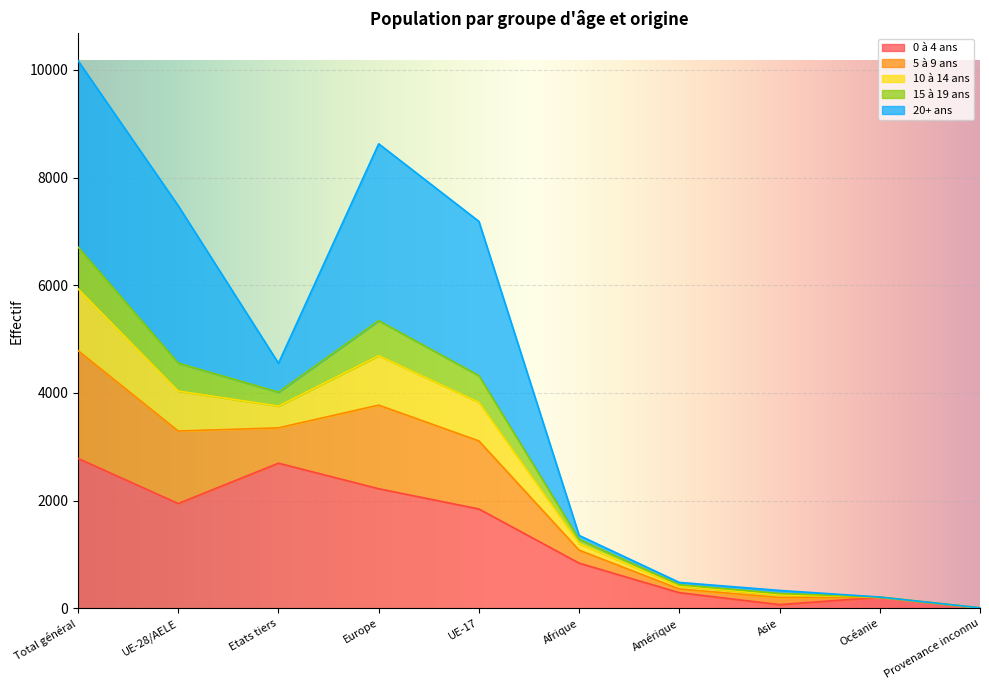

What is the average value of the 20+ ans series?

1325